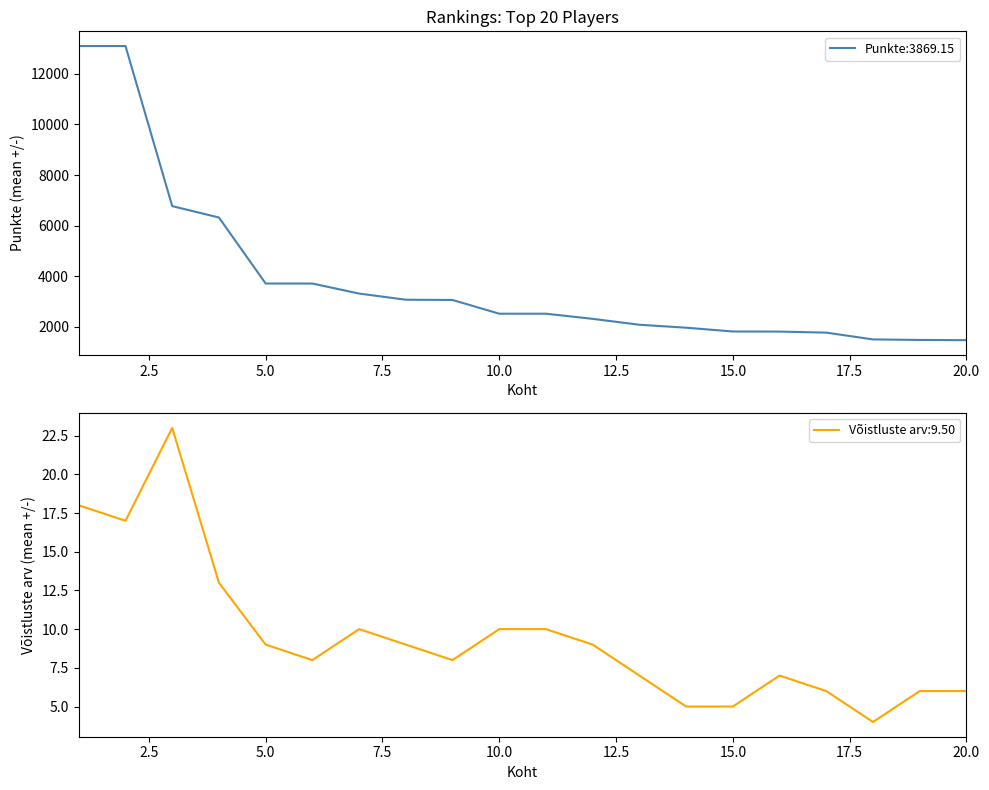

What is the sum of all Võistluste arv values?

190.0